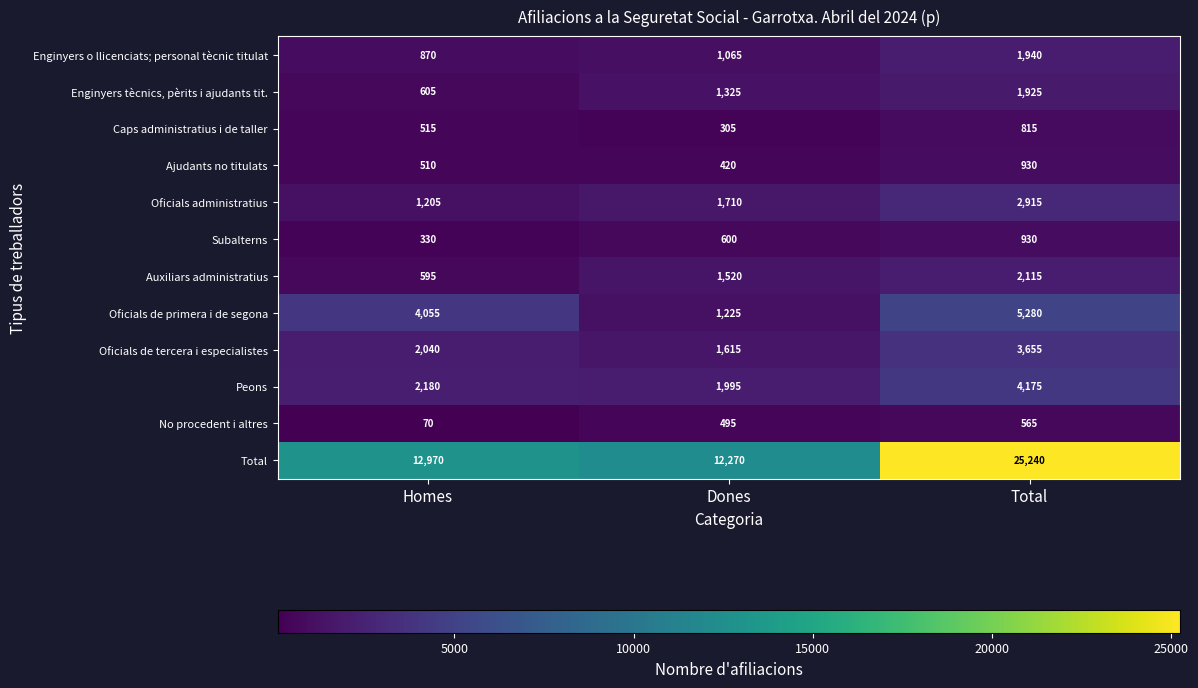

How many values in the Oficials de primera i de segona series are below 4055?

1